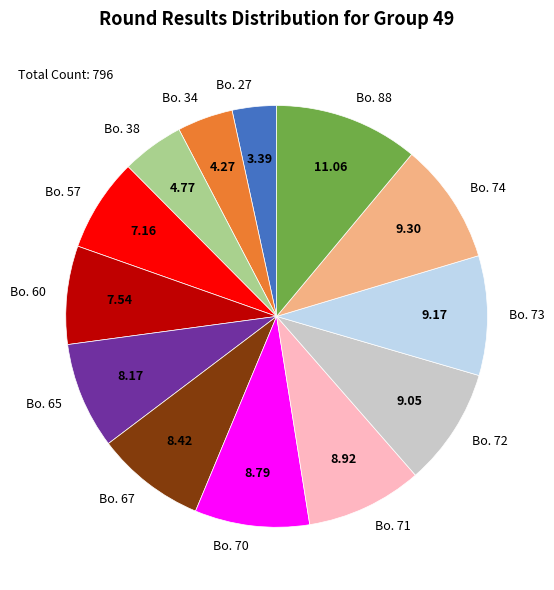

Approximately how many times larger is the value at Bo. 57 compared to Bo. 67?

0.9